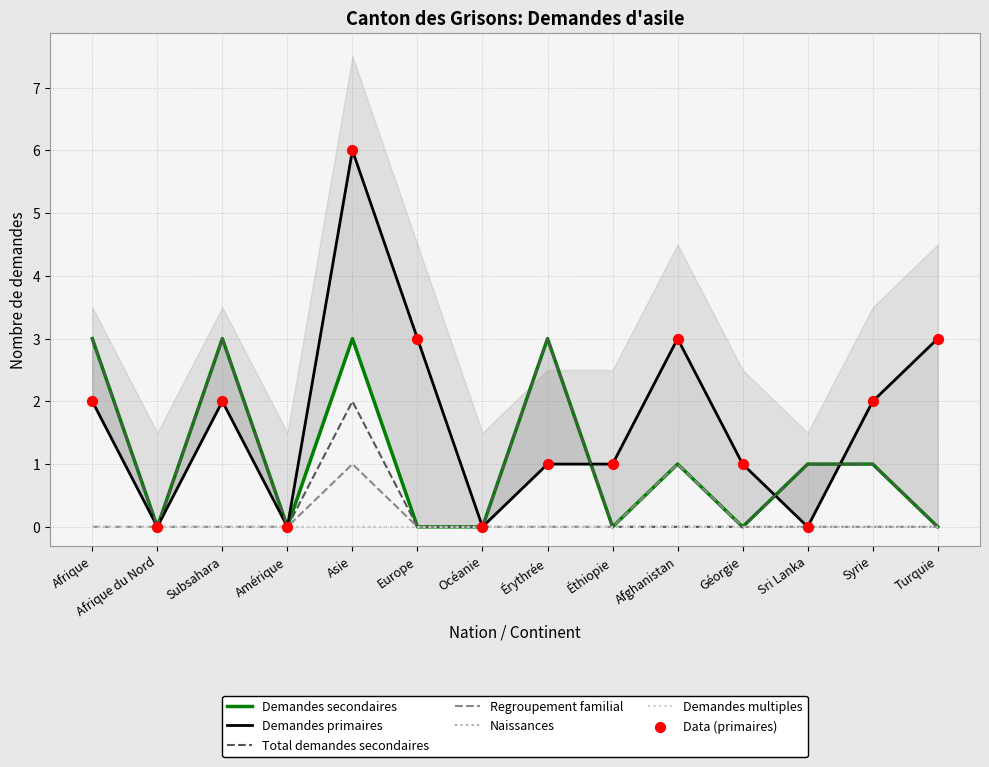

At which category is the sum across all series the highest?

Asie